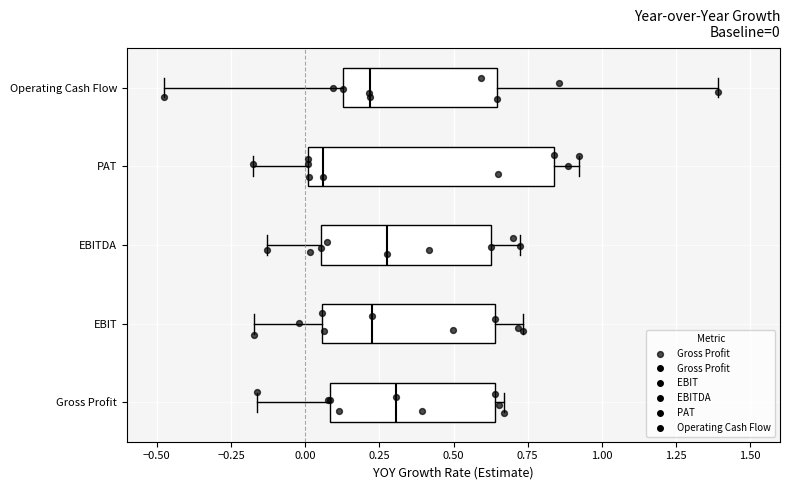

Which box is the widest, from its left edge to its right edge?

PAT